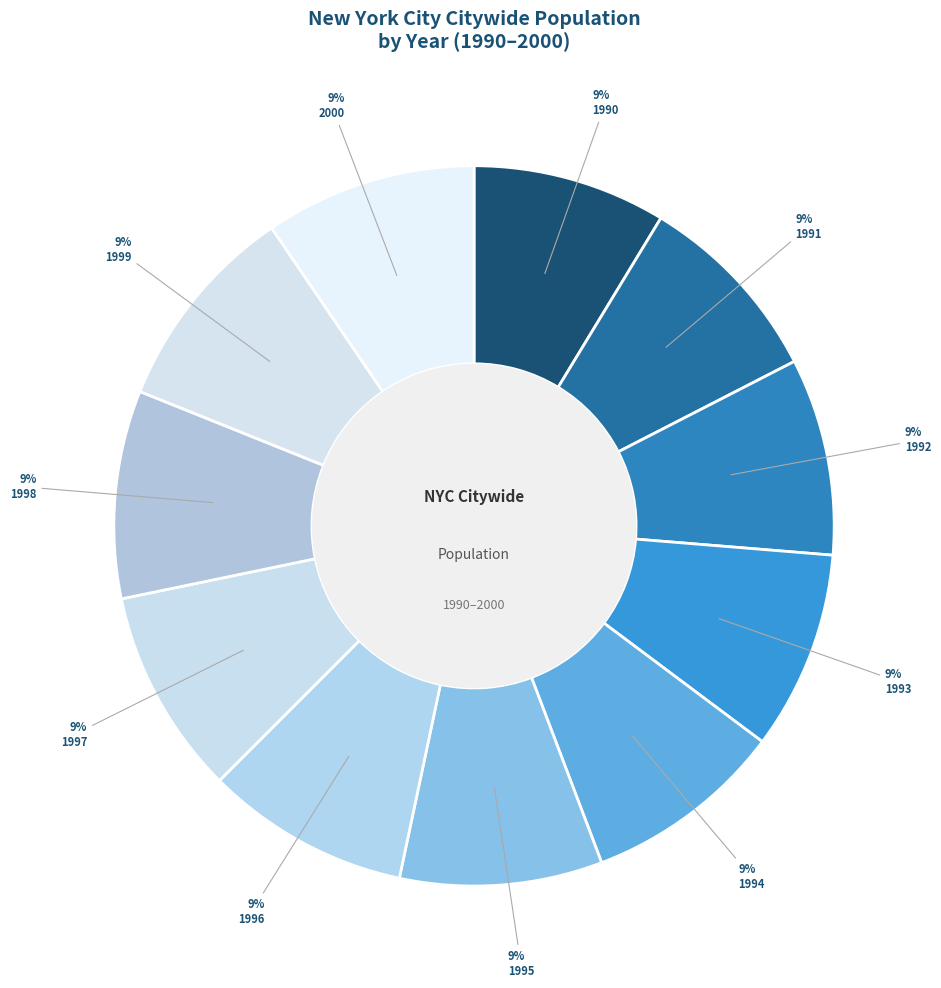

Is there any slice that represents more than half of the pie?

No